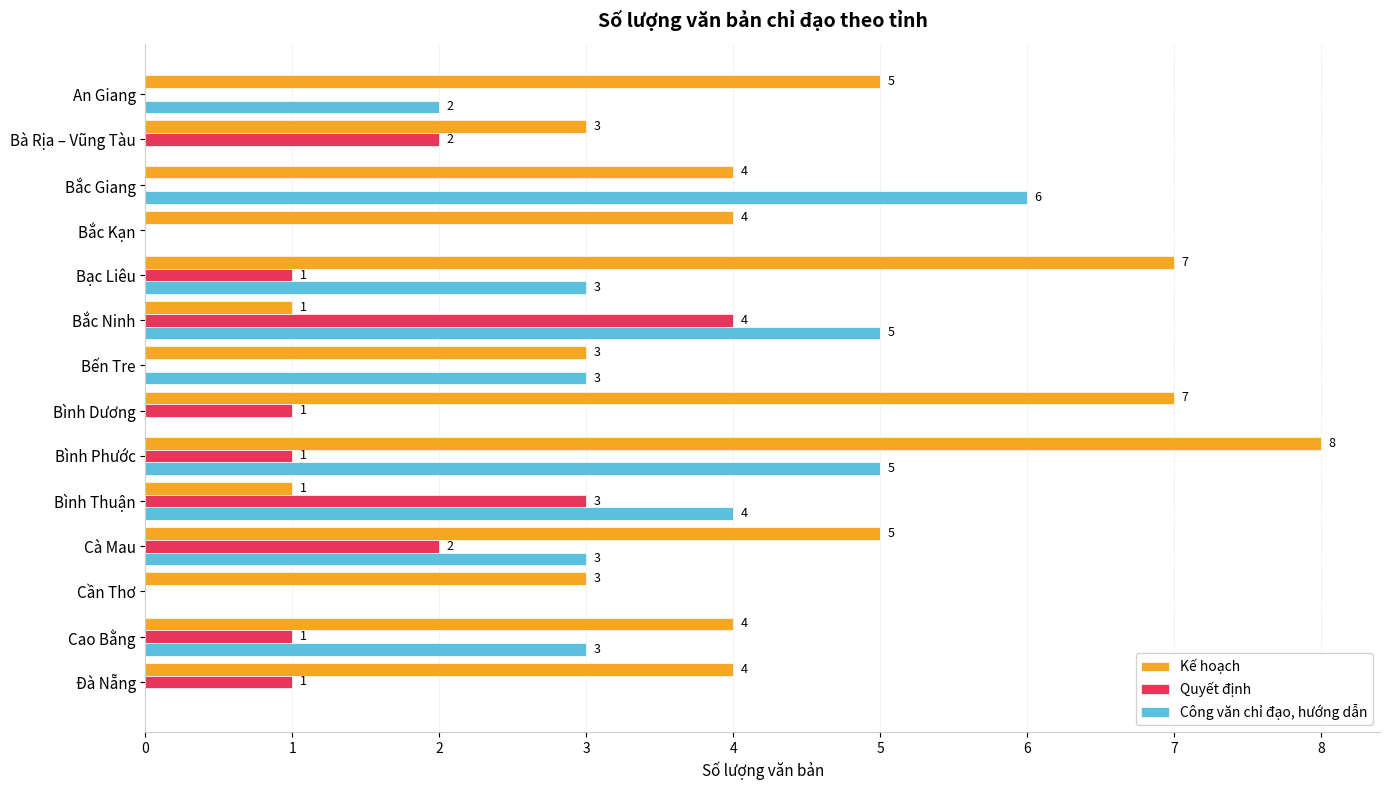

The Kế hoạch series shows 4 at Cần Thơ. True or false?

False